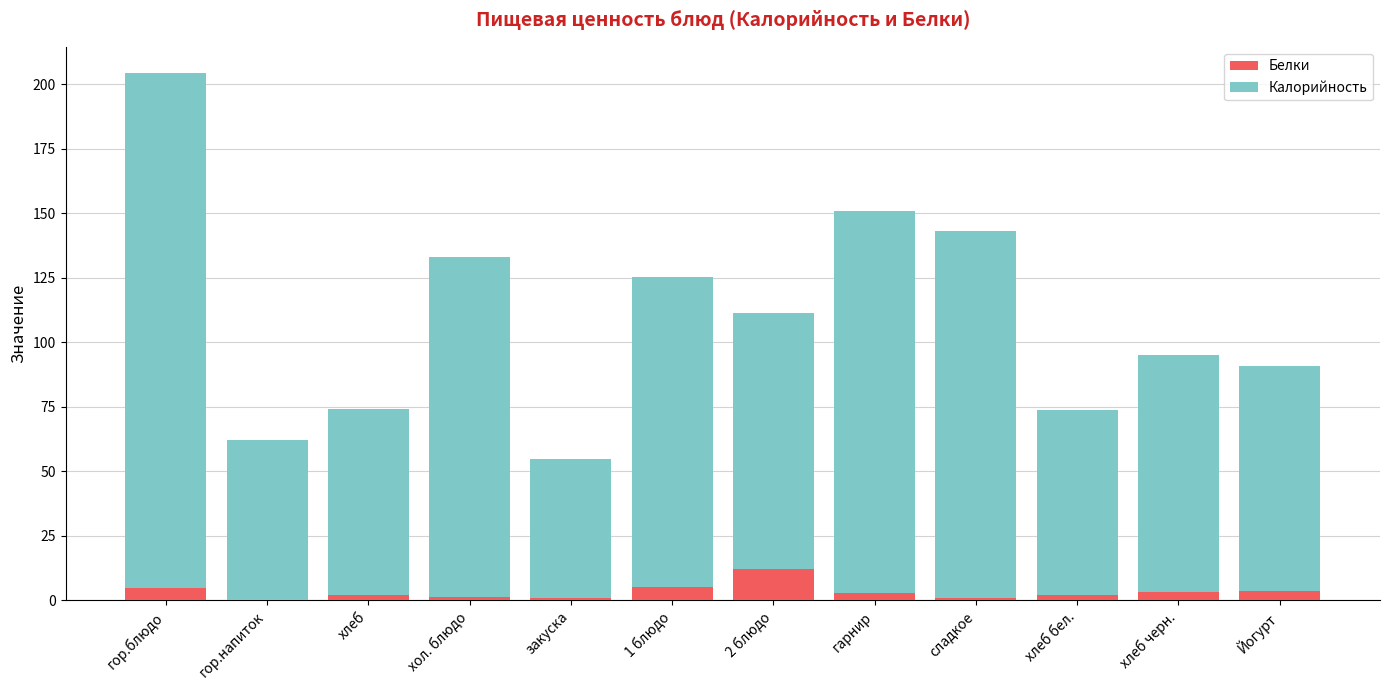

At which category is the sum across all series the highest?

гор.блюдо